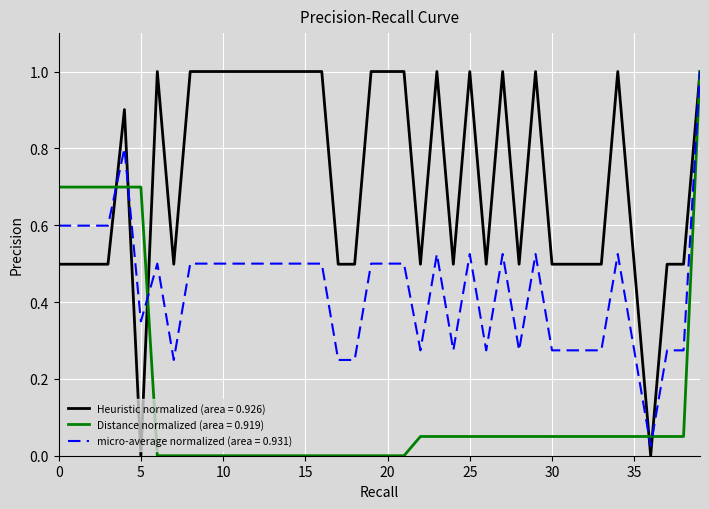

What is the maximum value for Distance normalized (area = 0.919)?

1.0